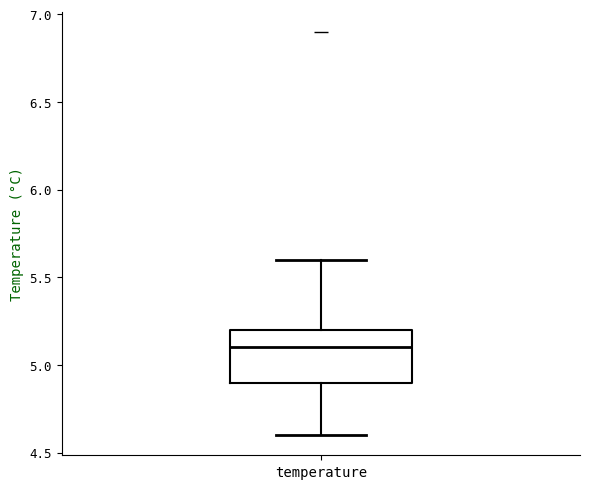

Transcribe this box plot: give where the median line is, the range the box spans, and where the two whiskers end, as read against the y-axis. The values are not printed on the chart, so give them approximately, as read against the axis.

median 5.1, box 4.9 to 5.2, whiskers 4.6 to 5.6